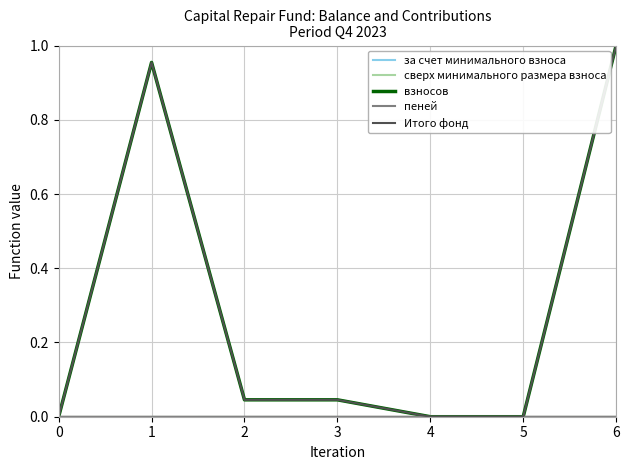

Is this an area chart (filled region under the line)?

No